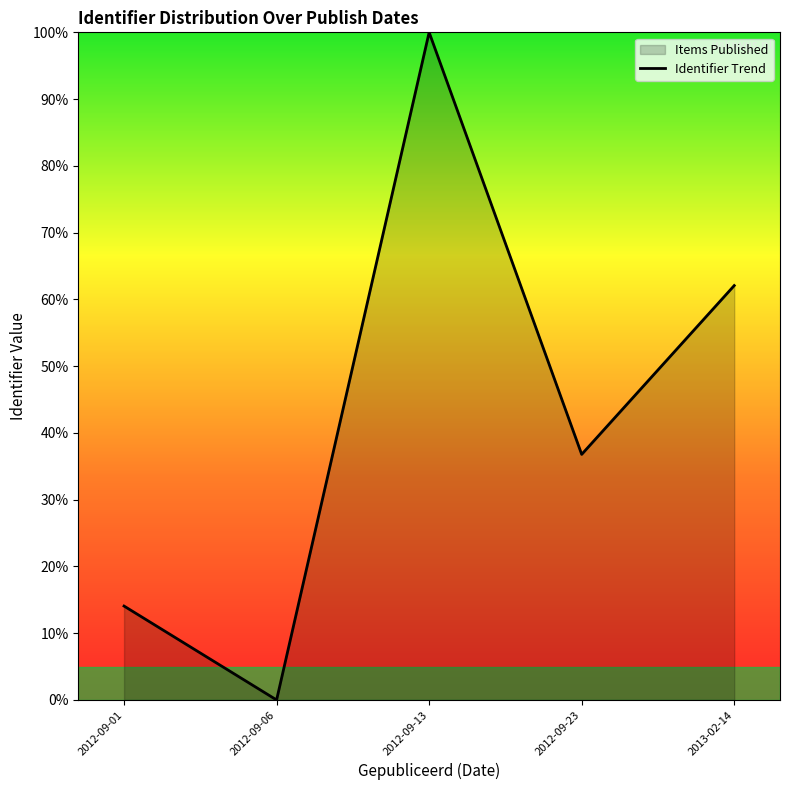

Which category has the lowest value across all series?

2012-09-06